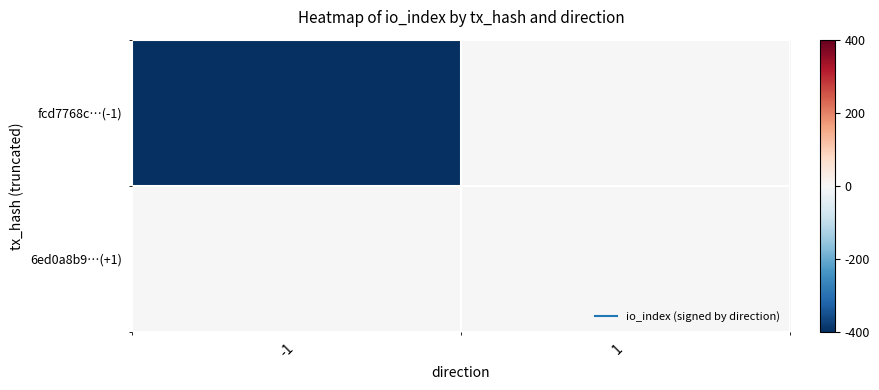

At which category is the sum across all series the highest?

1